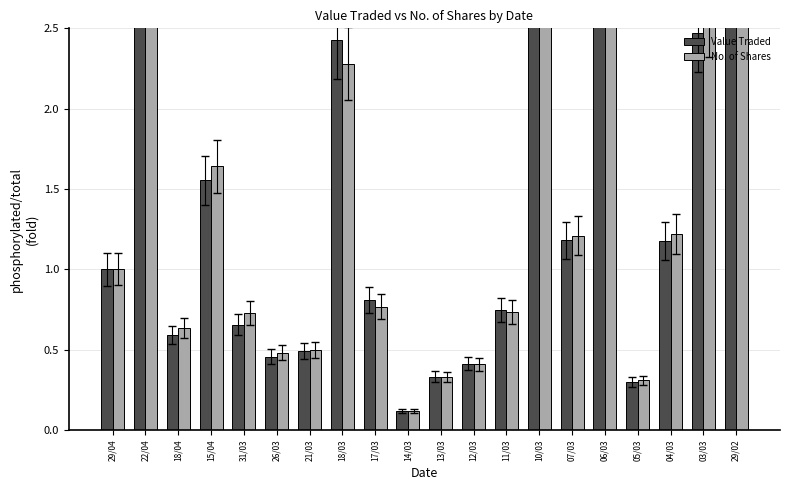

Rank the series by their maximum value, from highest to lowest.

No. of Shares, Value Traded